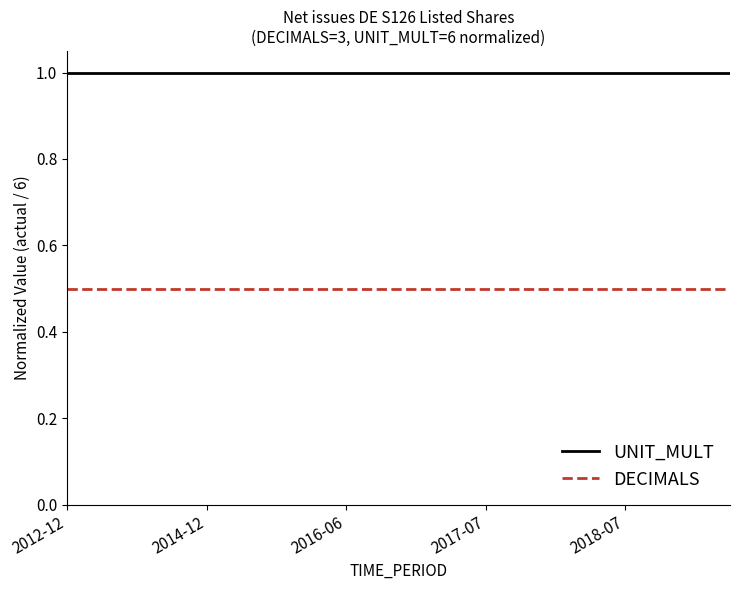

Does the chart display data point markers on the line(s)?

No